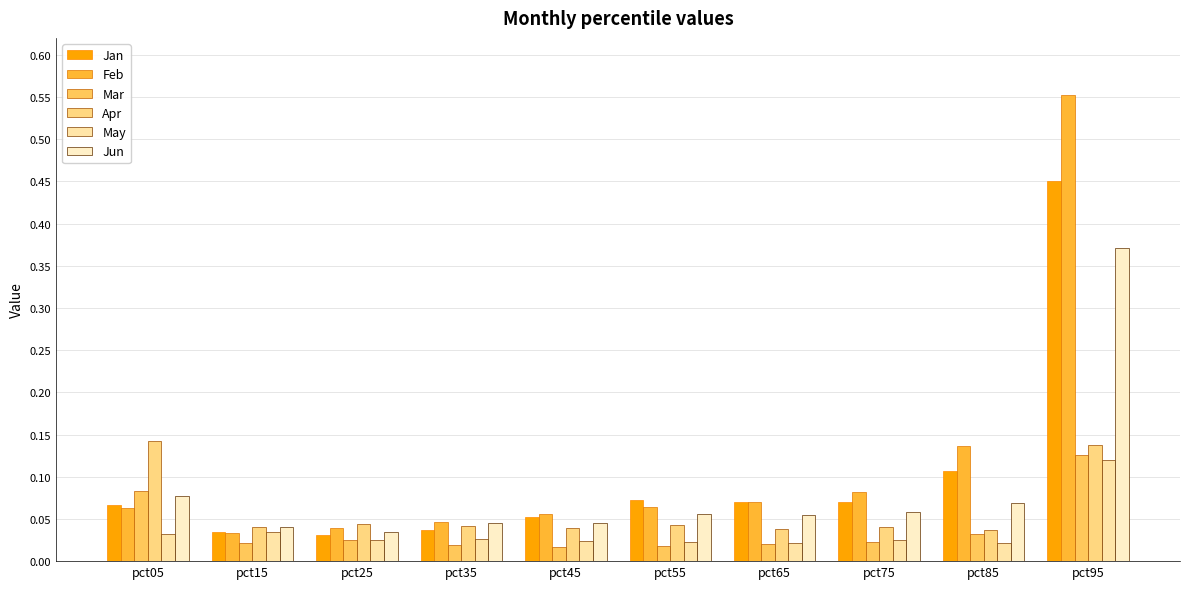

Which category has the highest value in the Jan series?

pct95